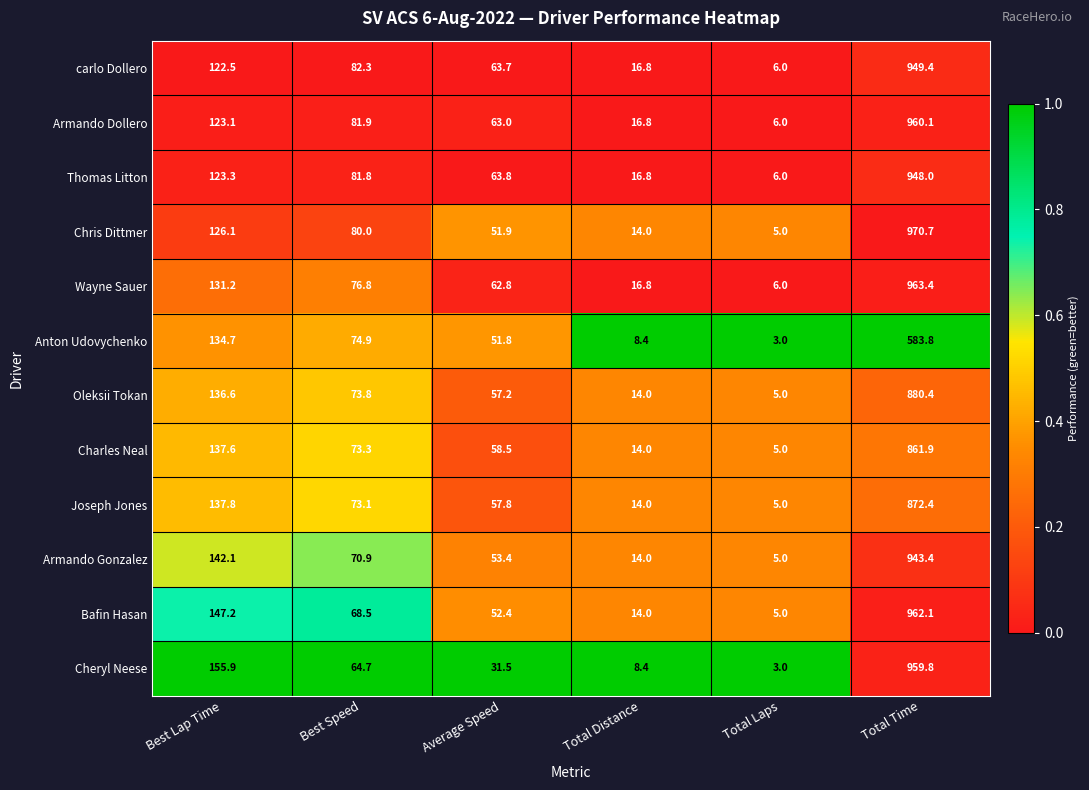

What is the minimum value for Armando Gonzalez?

5.0